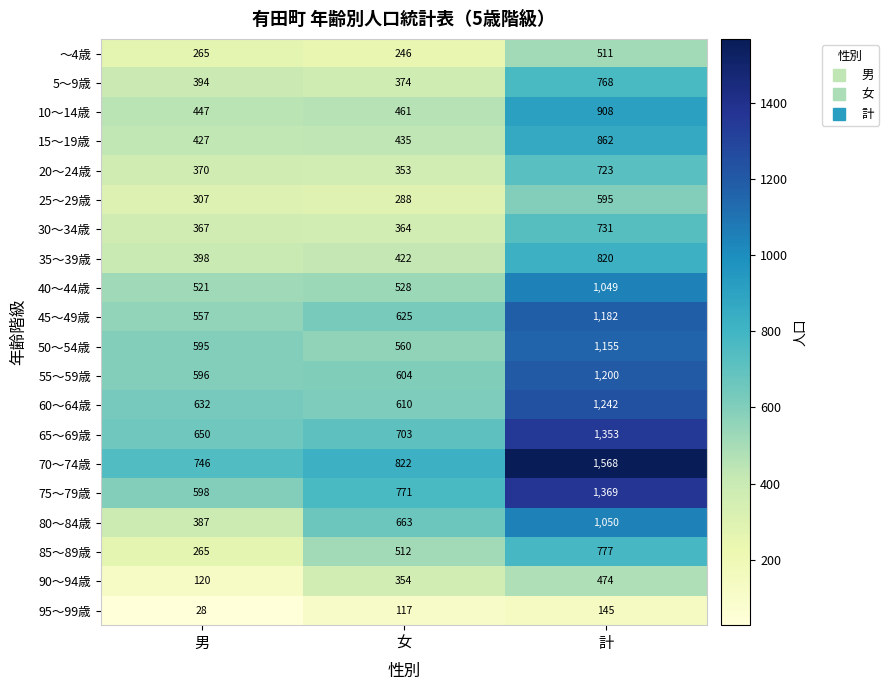

How many distinct data groups are displayed?

20